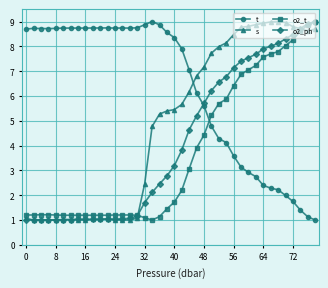

List the series in order of their overall mean, lowest first.

o2_t, o2_ph, s, t